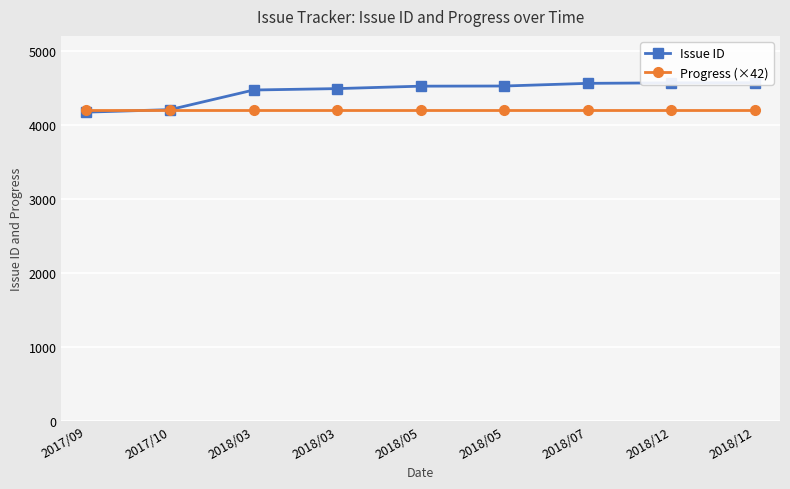

Which series changed the most between 2018/07 and 2018/12?

Issue ID